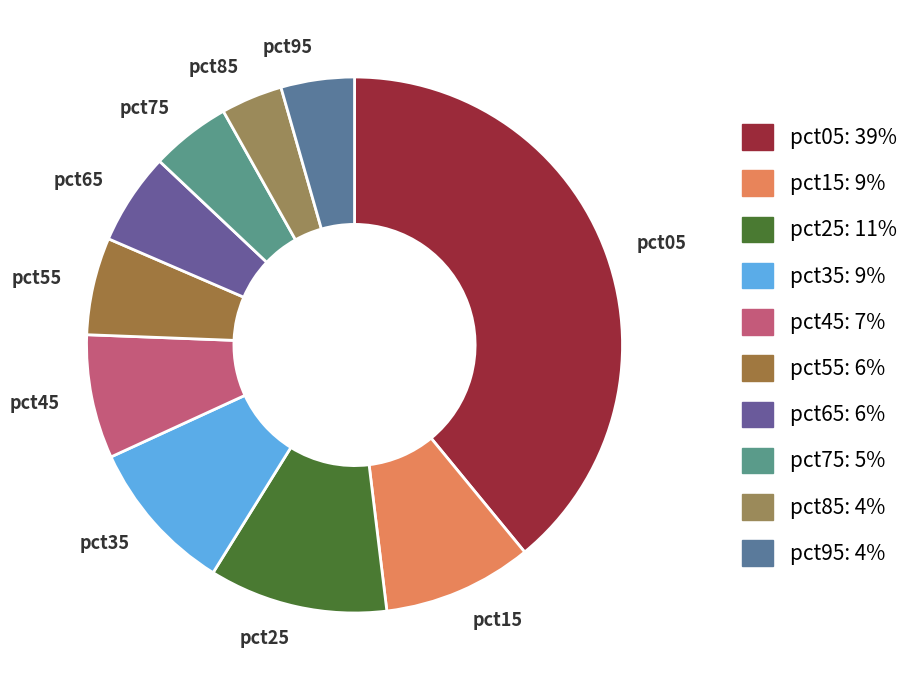

How many slices are in this pie chart?

10